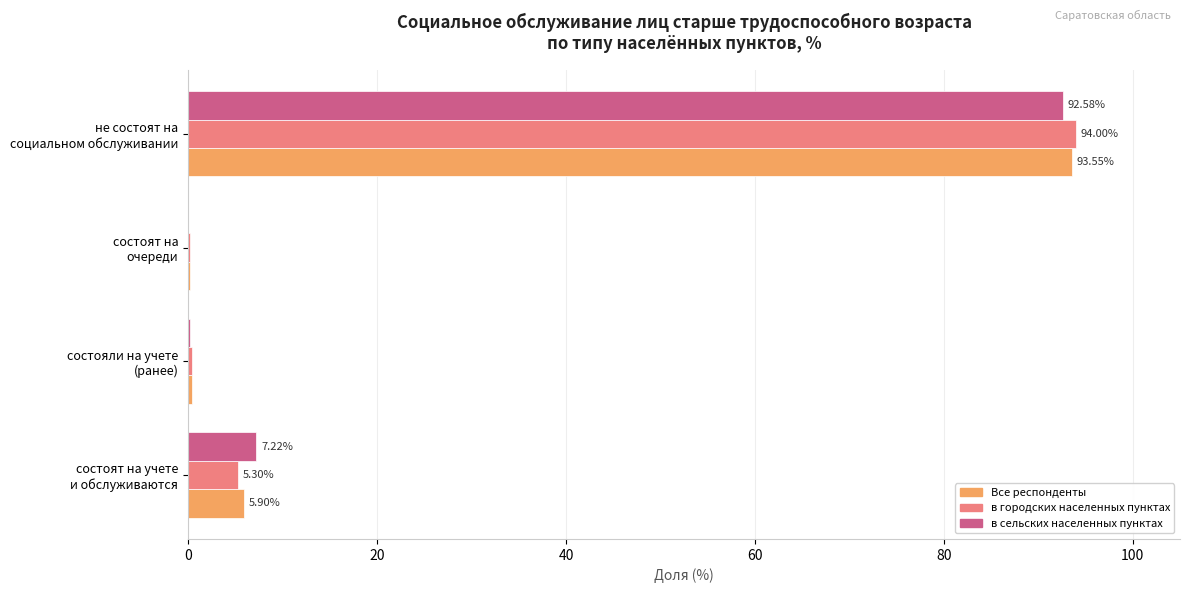

What is the sum of all в городских населенных пунктах values?

100.0